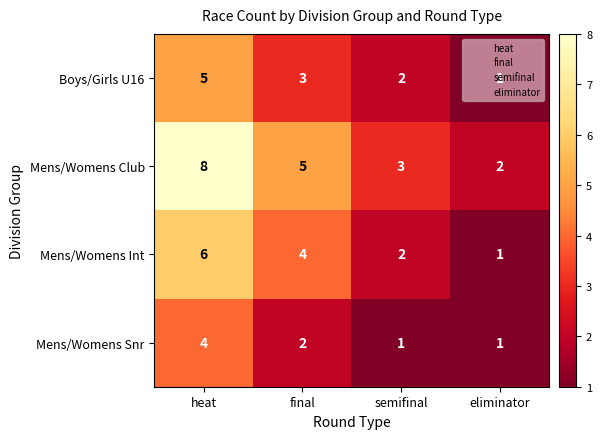

Rank the series by their maximum value, from highest to lowest.

Mens/Womens Club, Mens/Womens Int, Boys/Girls U16, Mens/Womens Snr